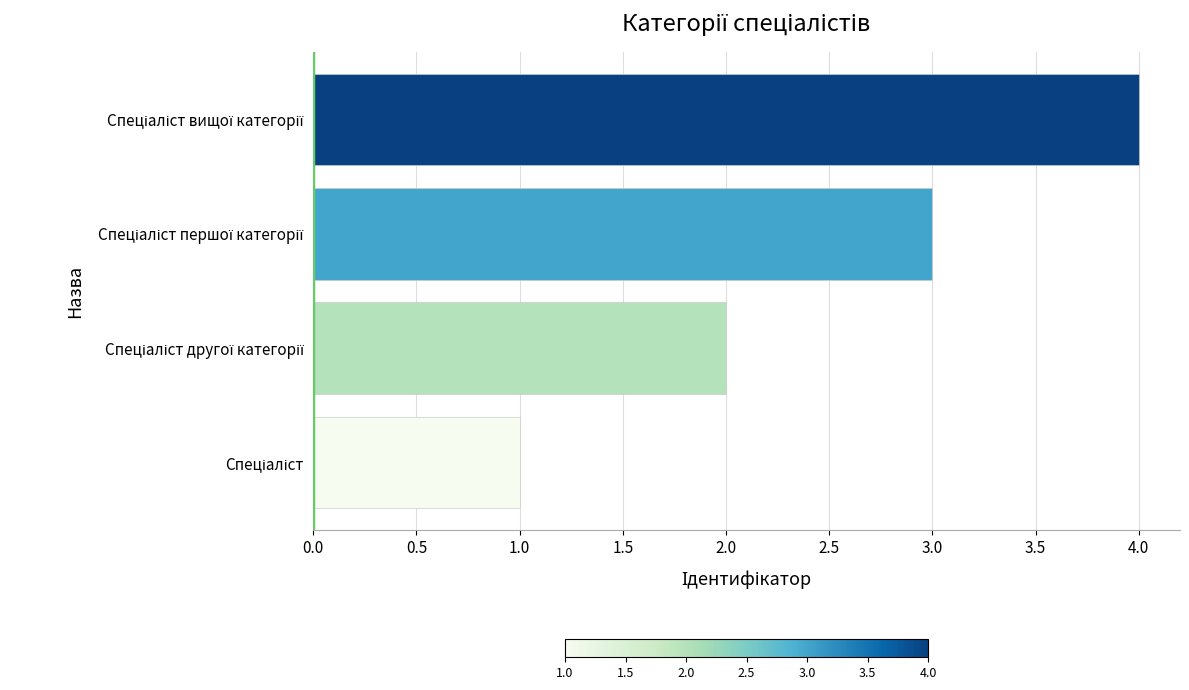

What is the greatest value displayed?

4